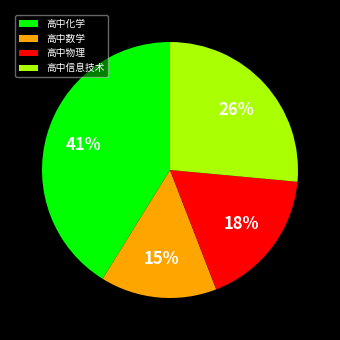

Combined, do 高中数学 and 高中信息技术 account for over 50%?

No